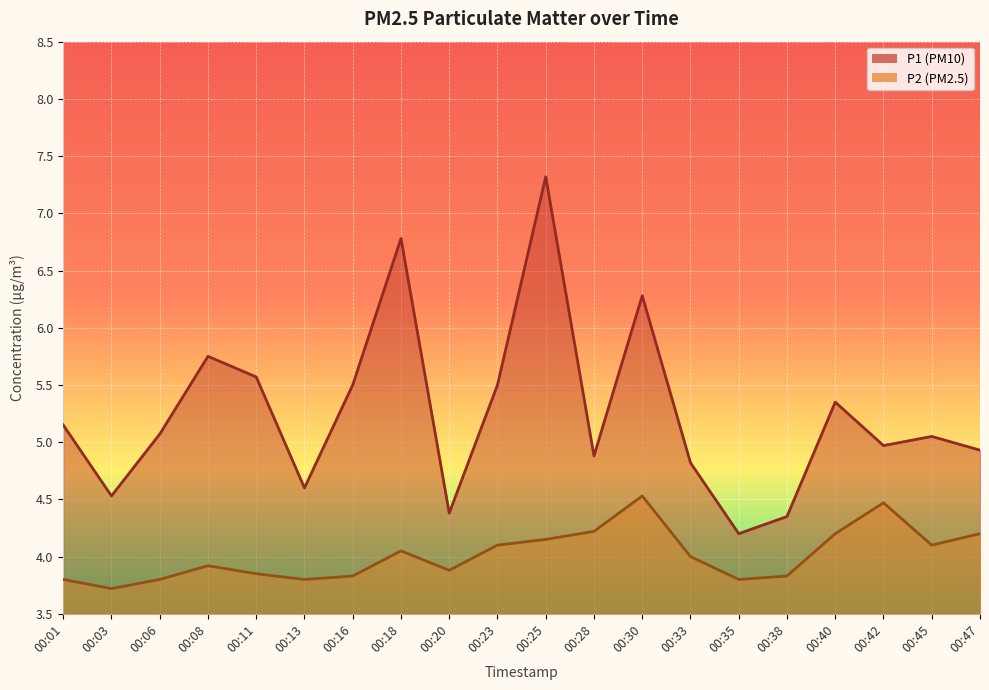

At which category is the sum across all series the highest?

00:25